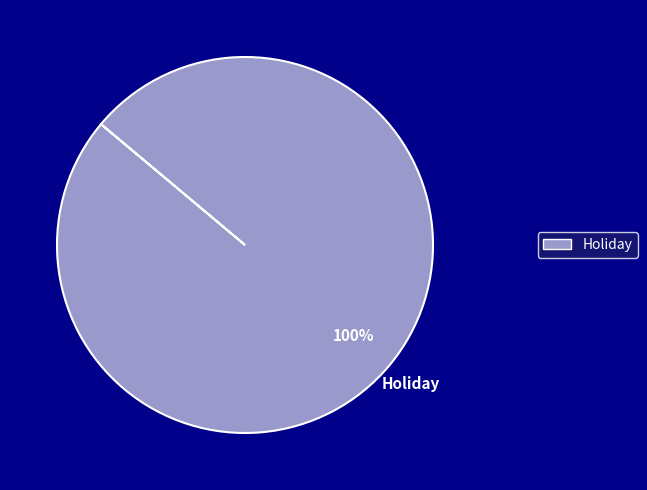

Is there a majority slice in this chart?

Yes